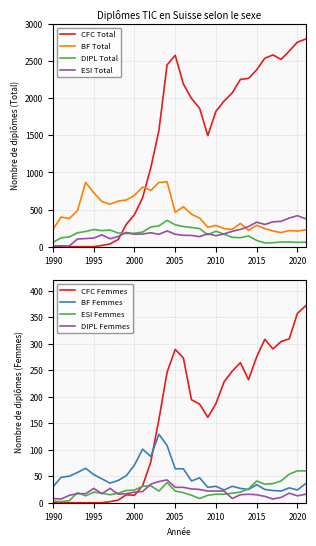

What is the highest value of the DIPL Total series?

354